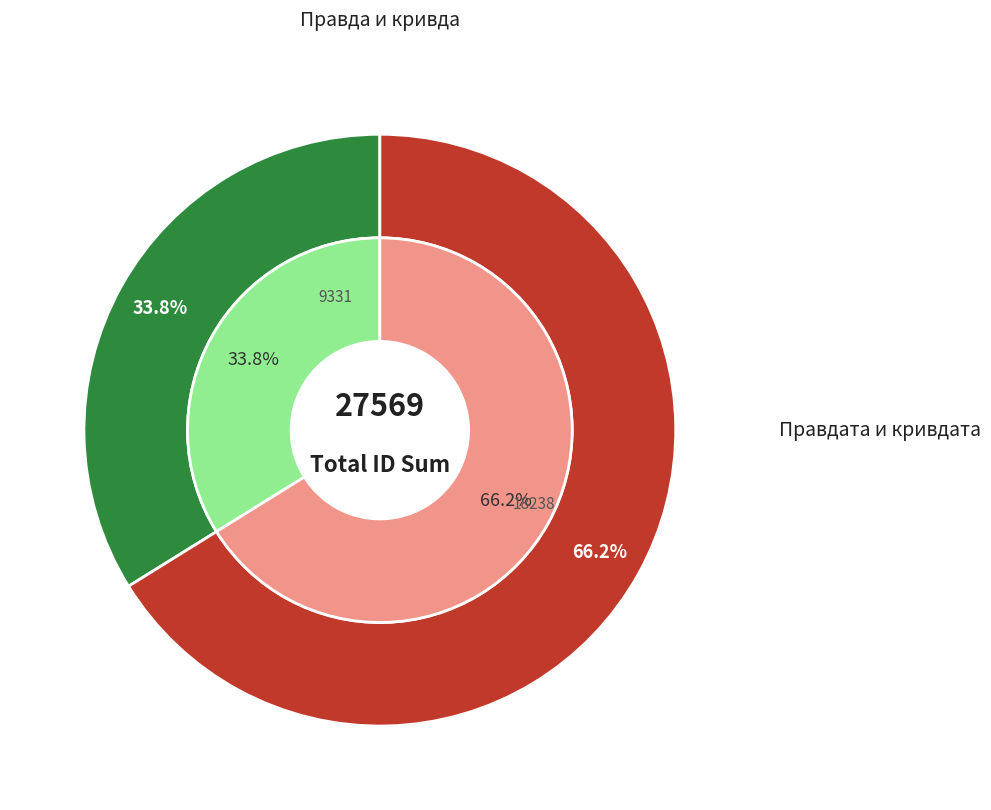

Is there any slice that represents more than half of the pie?

Yes